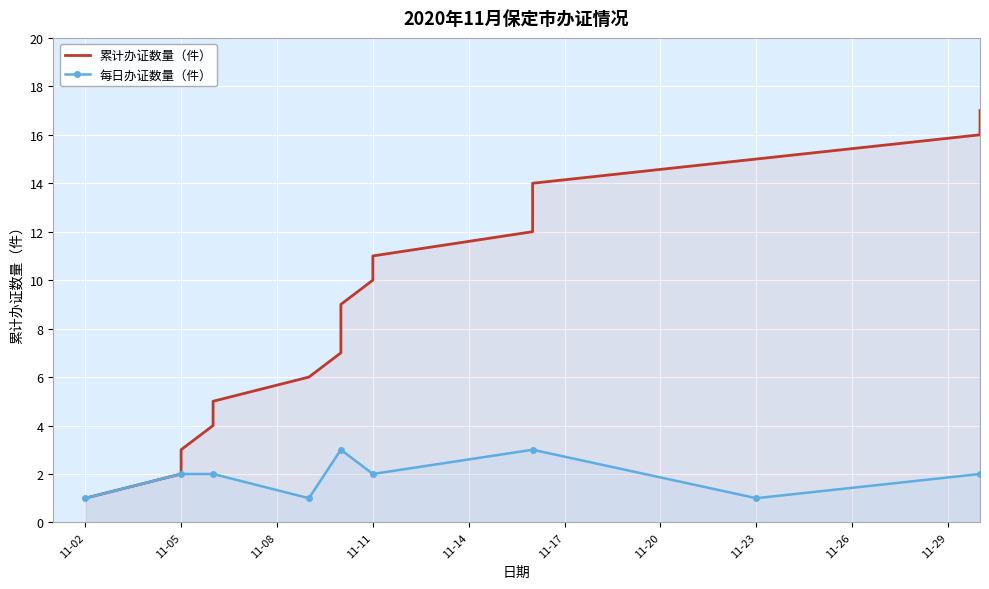

What is the difference between the maximum and minimum values?

16